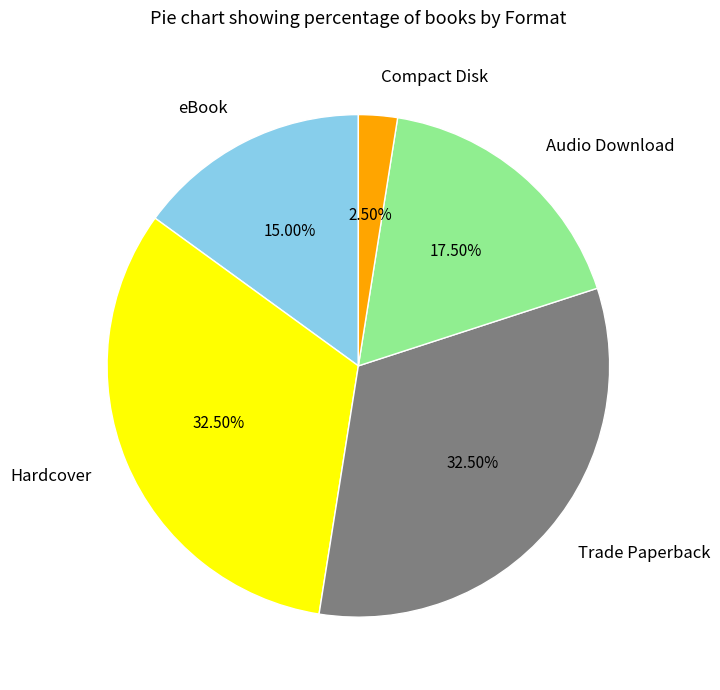

How many slices are in this pie chart?

5